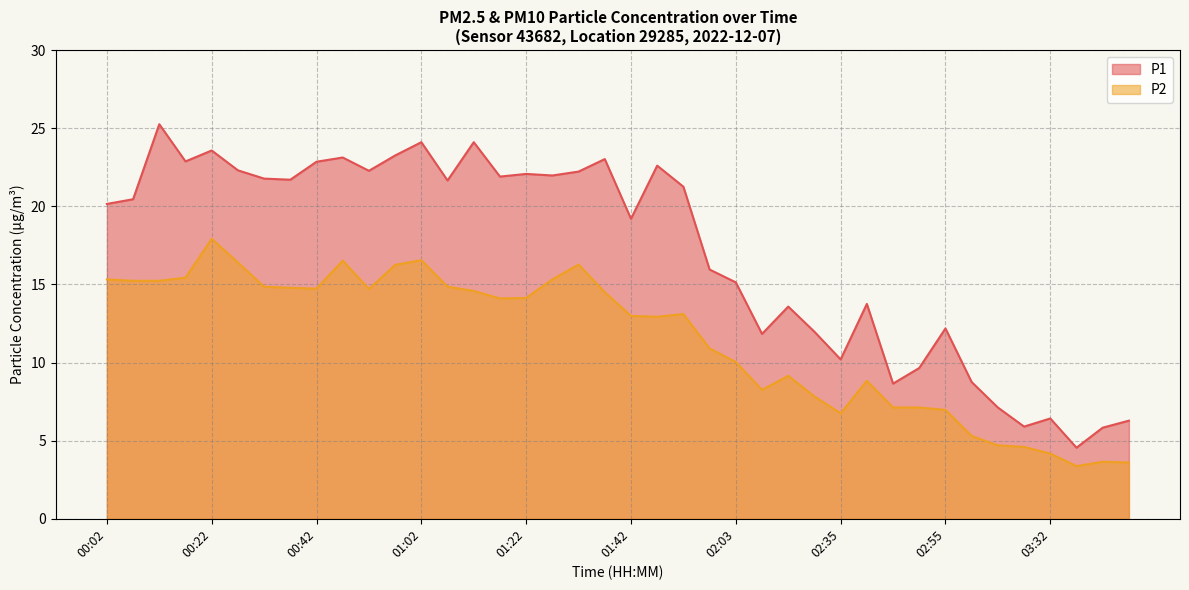

How many distinct data groups are displayed?

2